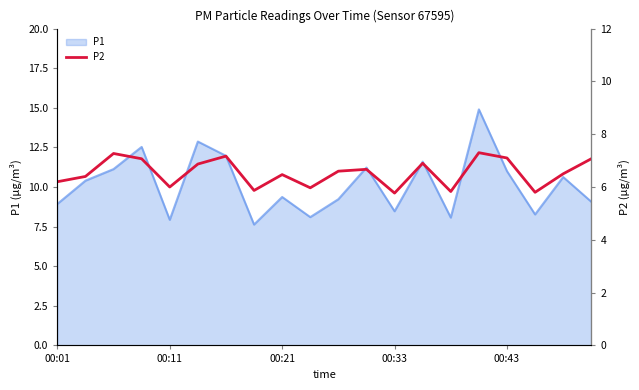

What is the minimum value for P1?

7.6